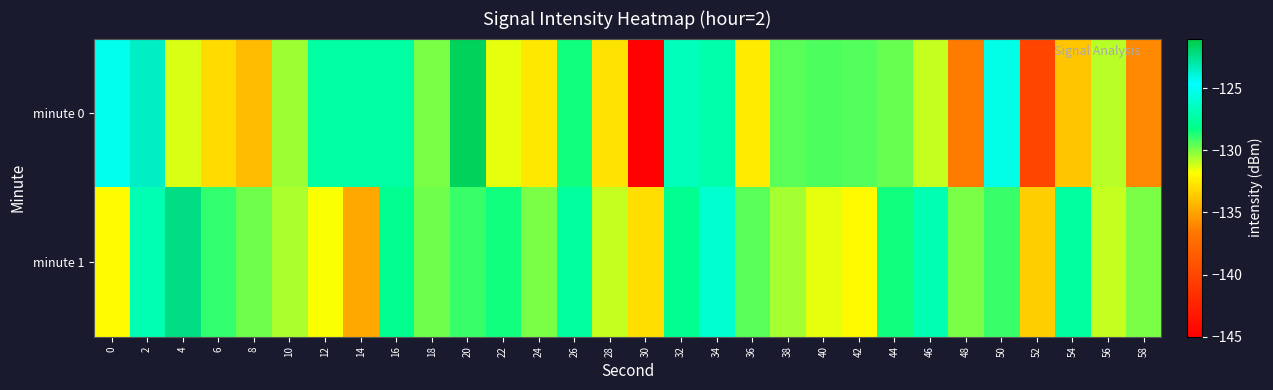

Rank the series by their maximum value, from highest to lowest.

minute 0, minute 1